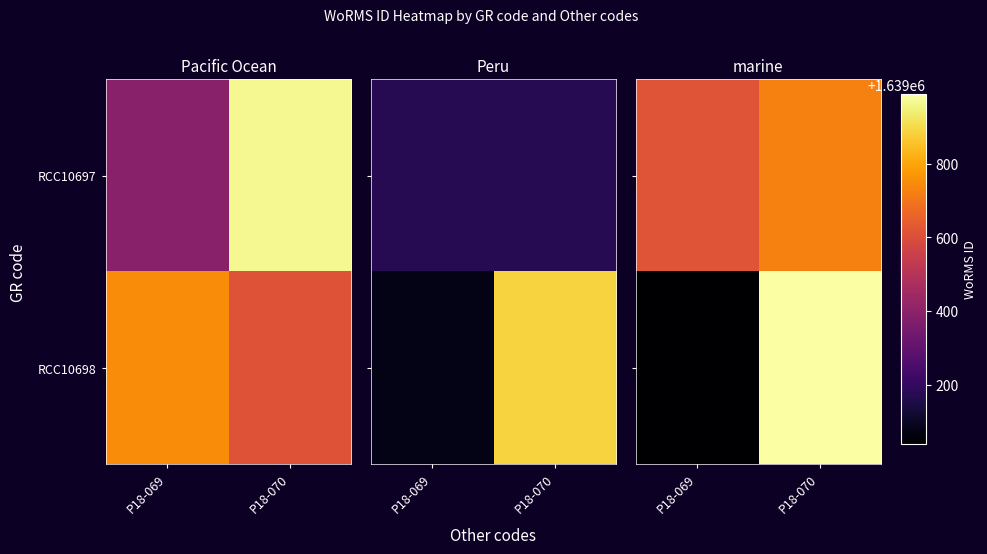

What is the highest value of the RCC10698 series?

1639987.9